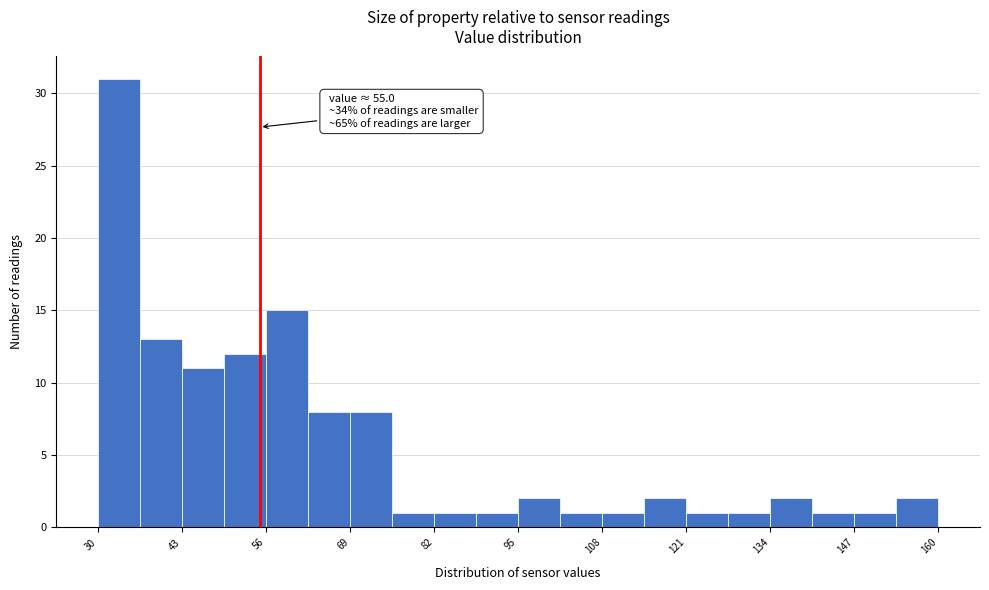

Read against the x-axis, roughly where is the centre of the tallest bar?

34